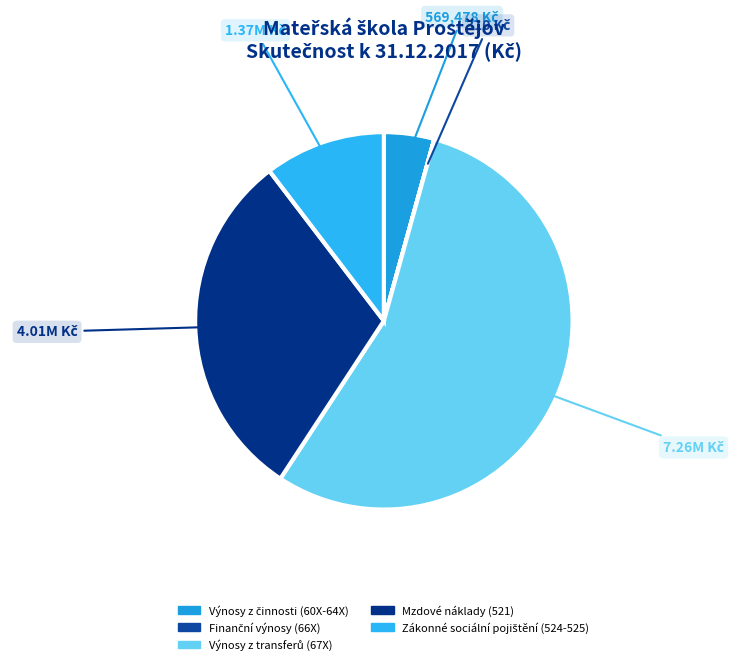

What portion of the pie excludes Výnosy z činnosti (60X-64X)?

95.7%